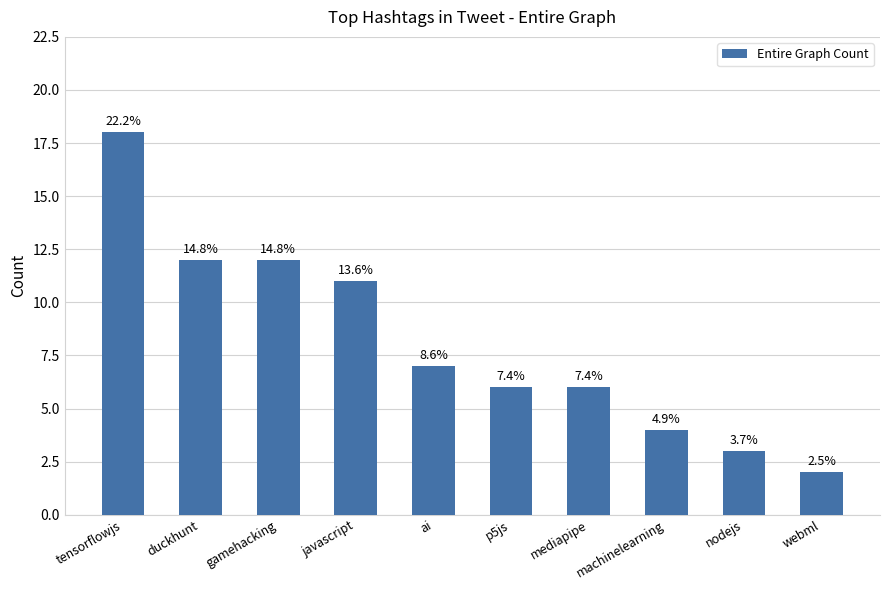

List the labels in order of value, largest first.

tensorflowjs, duckhunt, gamehacking, javascript, ai, p5js, mediapipe, machinelearning, nodejs, webml